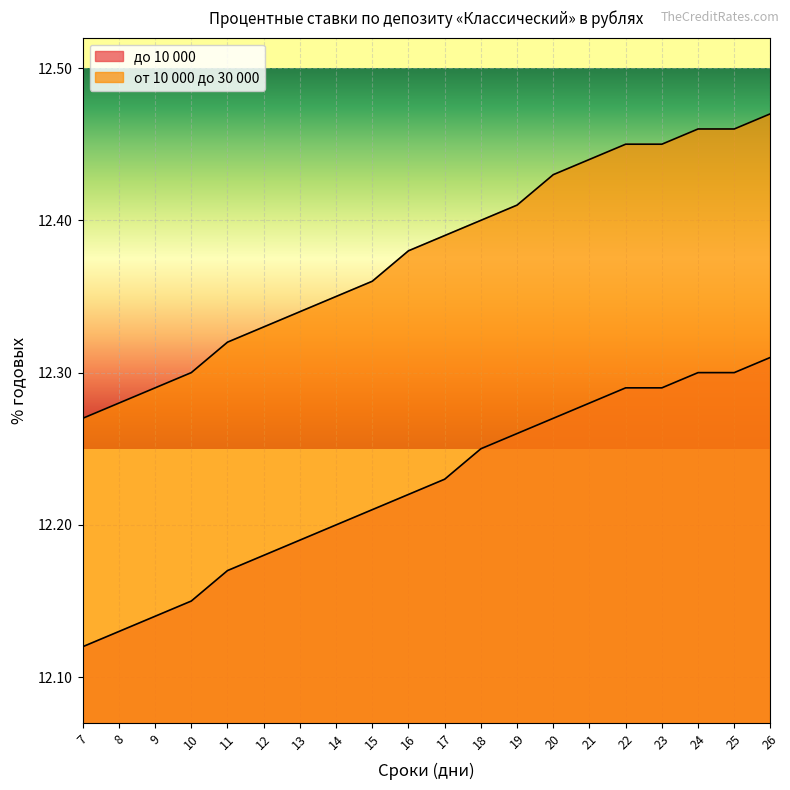

True or false: от 10 000 до 30 000 and до 10 000 cross at least once.

False